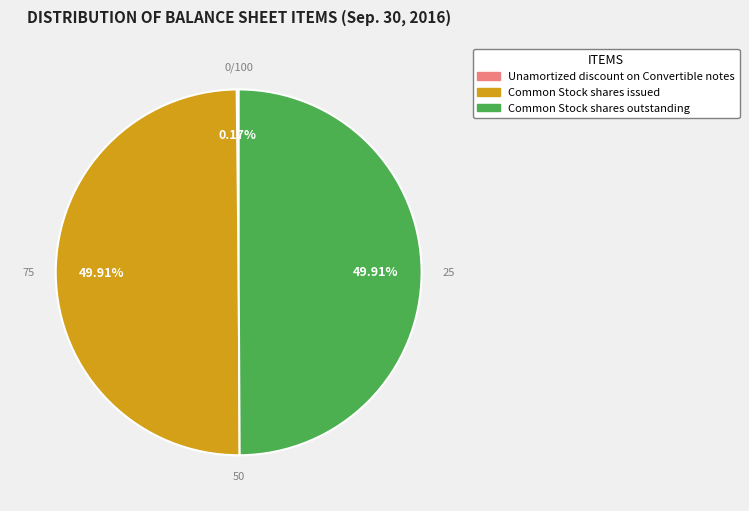

Rank the categories by value from highest to lowest.

Common Stock shares issued, Common Stock shares outstanding, Unamortized discount on Convertible notes